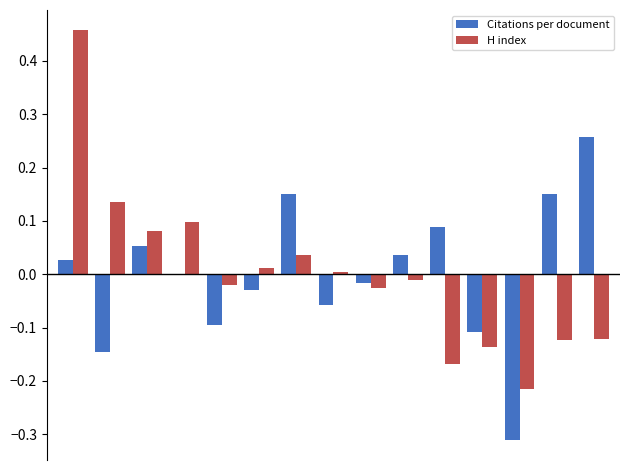

What is the minimum value for Citations per document?

-0.3